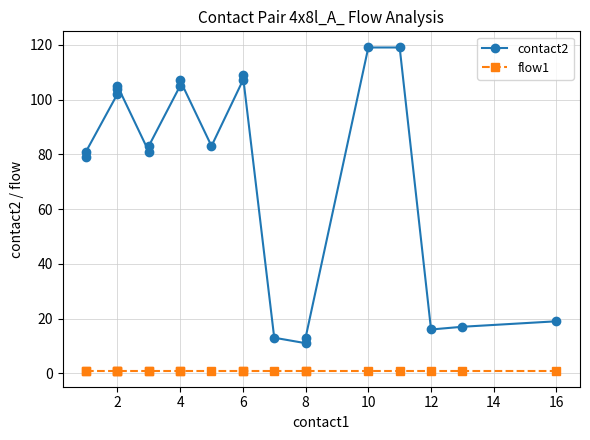

What is the difference between the maximum and second lowest values in the contact2 series?

106